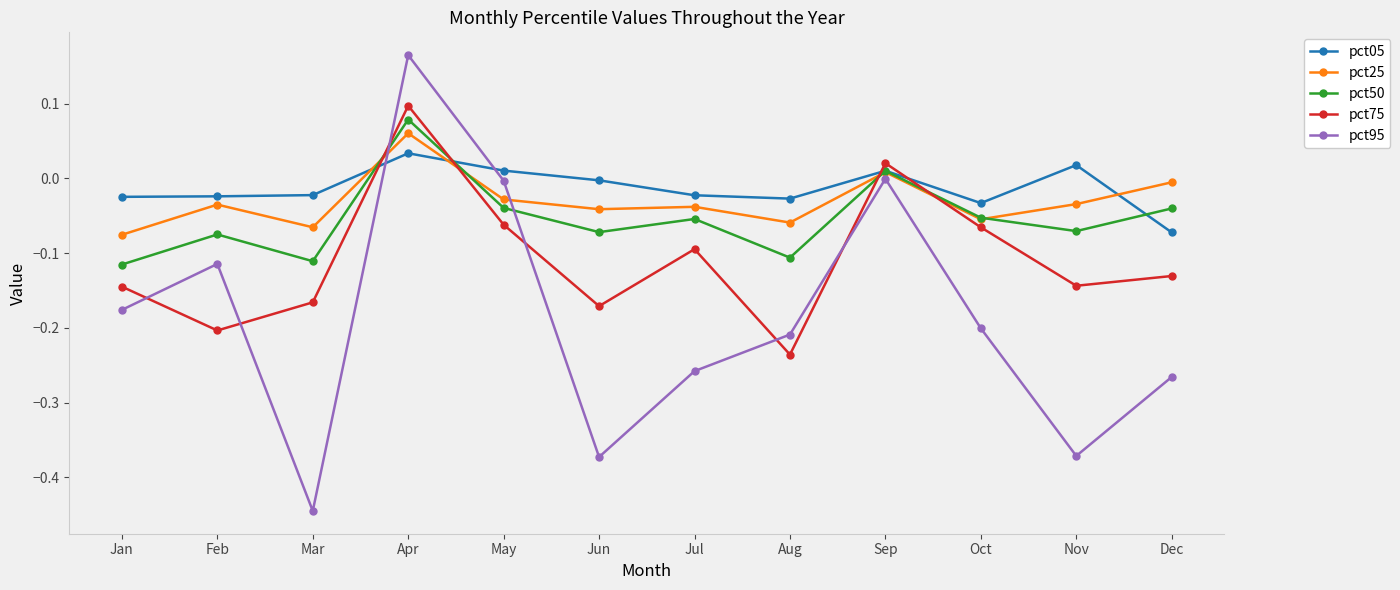

How many values in the pct75 series exceed 0?

2